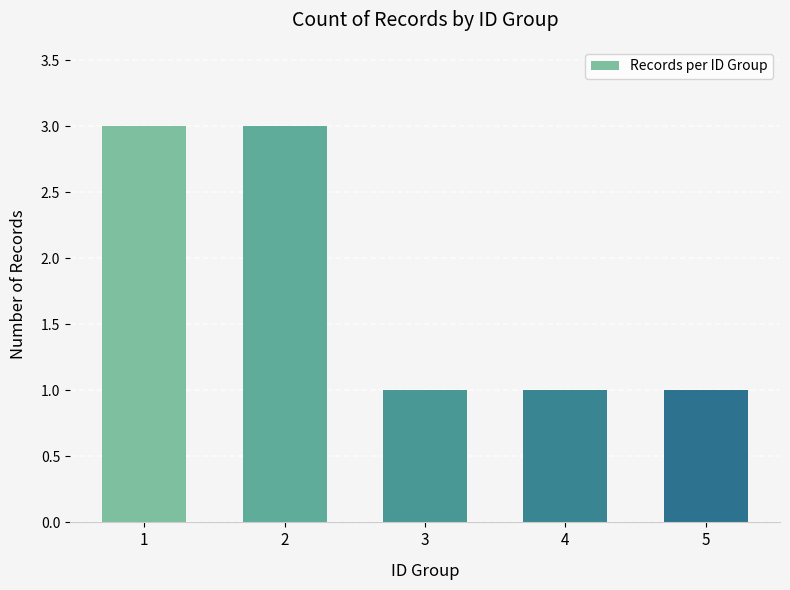

Reading right to left, transcribe all the data shown in this chart.

1	1	1	3	3